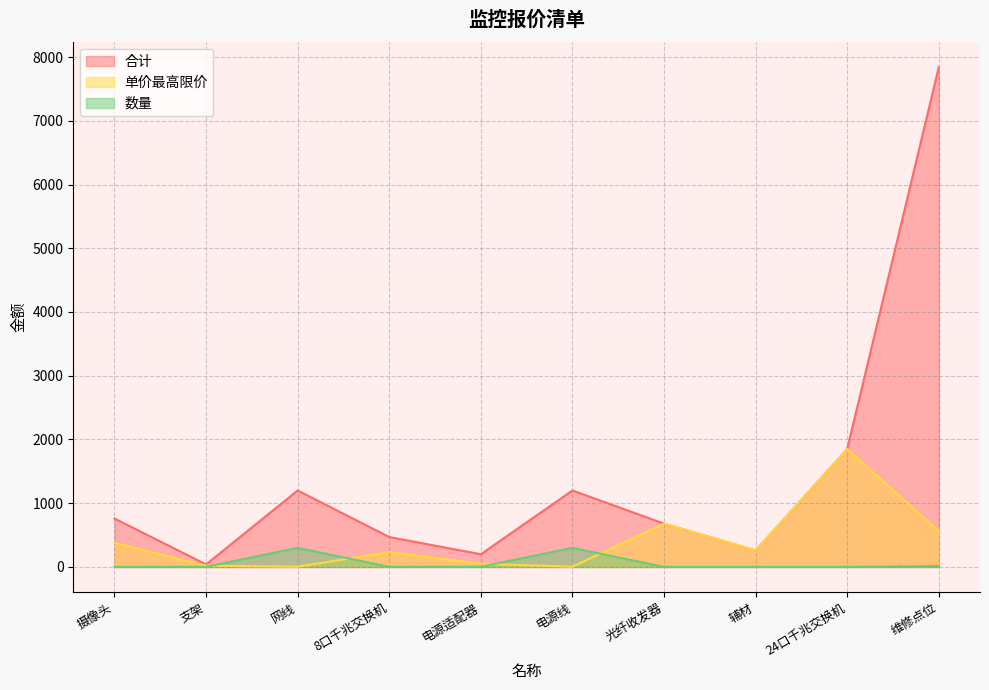

The value of 合计 at 网线 is 556. True or false?

False